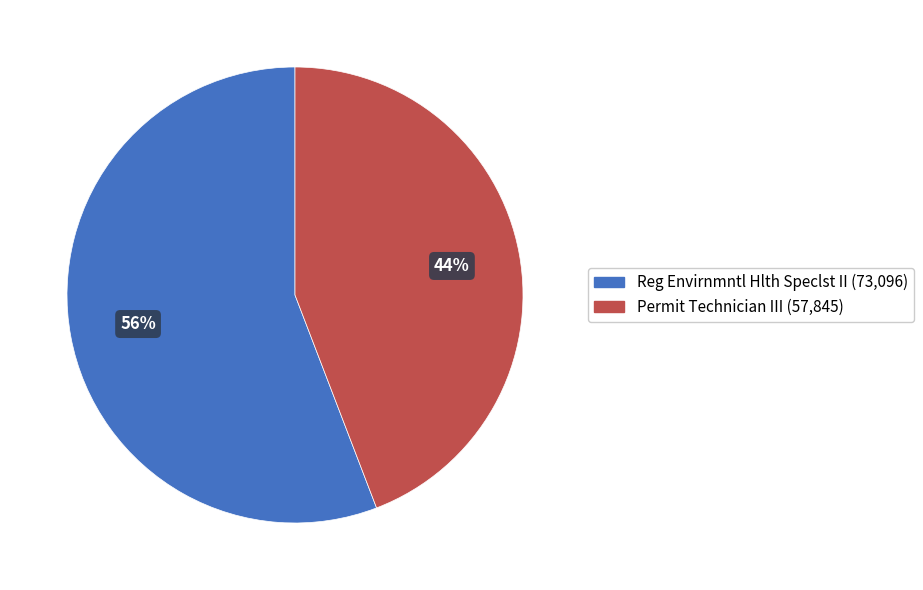

Which has a higher value, Reg Envirnmntl Hlth Speclst II or Permit Technician III?

Reg Envirnmntl Hlth Speclst II